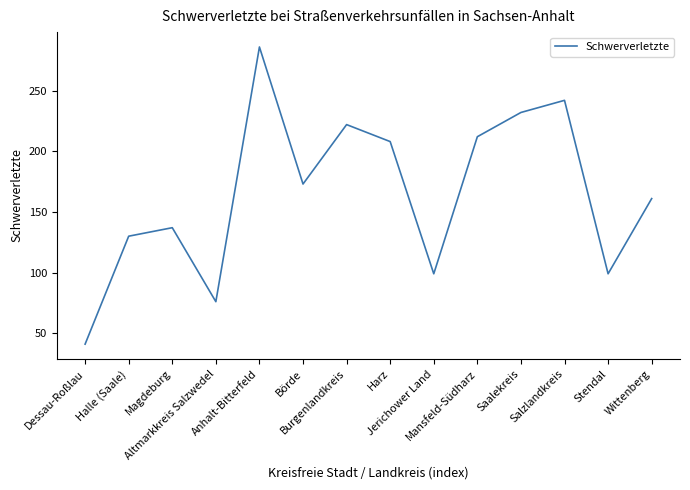

Which has a higher value, Anhalt-Bitterfeld or Salzlandkreis?

Anhalt-Bitterfeld